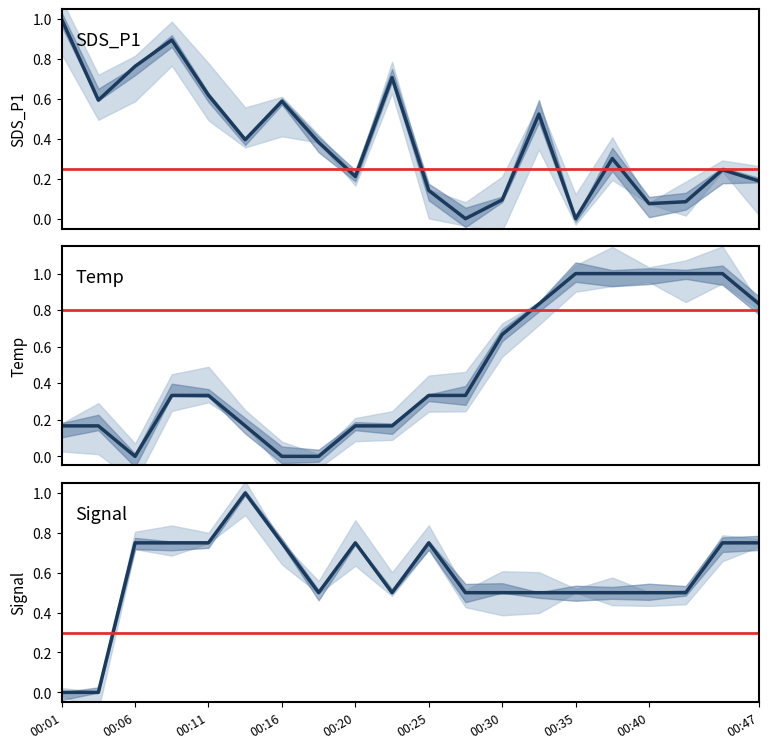

How many positive values does the SDS_P1 series have?

18